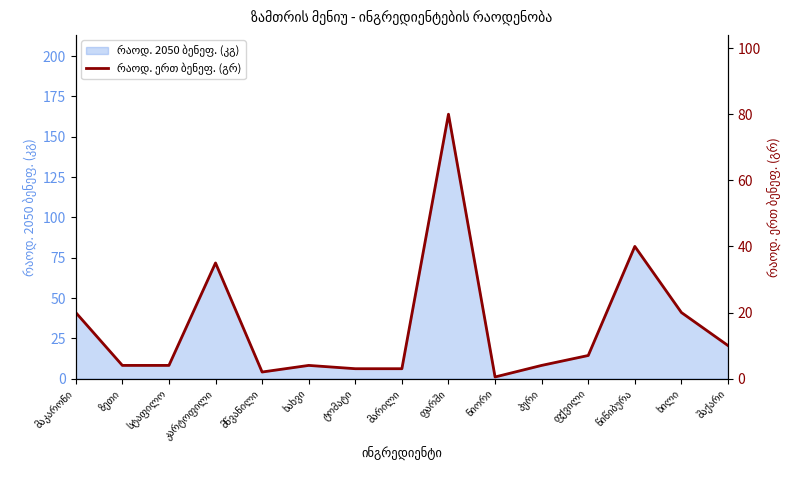

Rank the categories by value from highest to lowest.

ფარში, წიწიბურა, კარტოფილი, მაკარონი, ხილი, შაქარი, ფქვილი, ზეთი, სტაფილო, ხახვი, პური, ტომატი, მარილი, მწვანილი, ნიორი